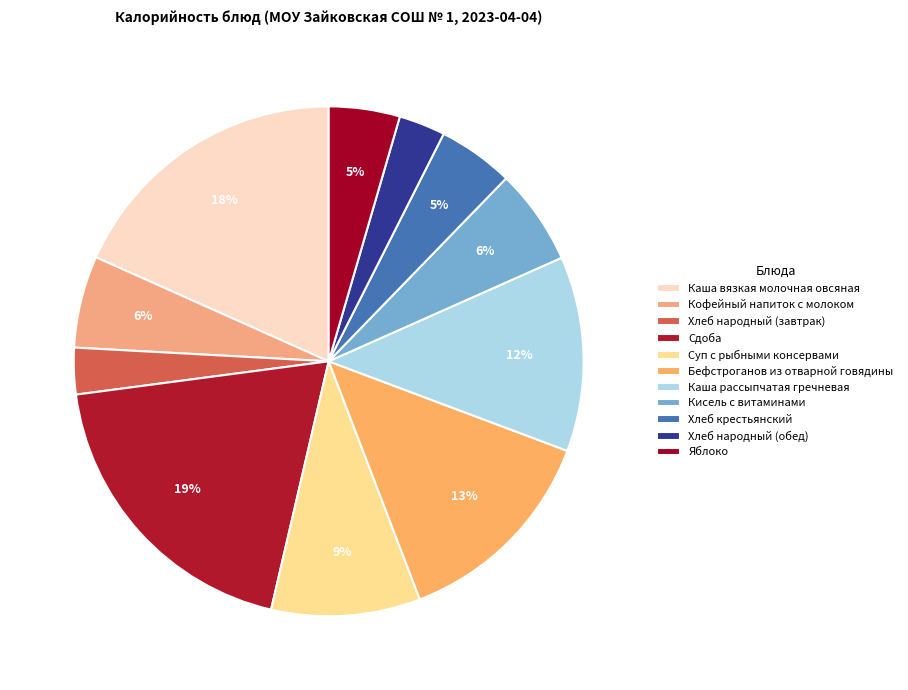

Which category has the smallest portion of the pie?

Хлеб народный (завтрак)